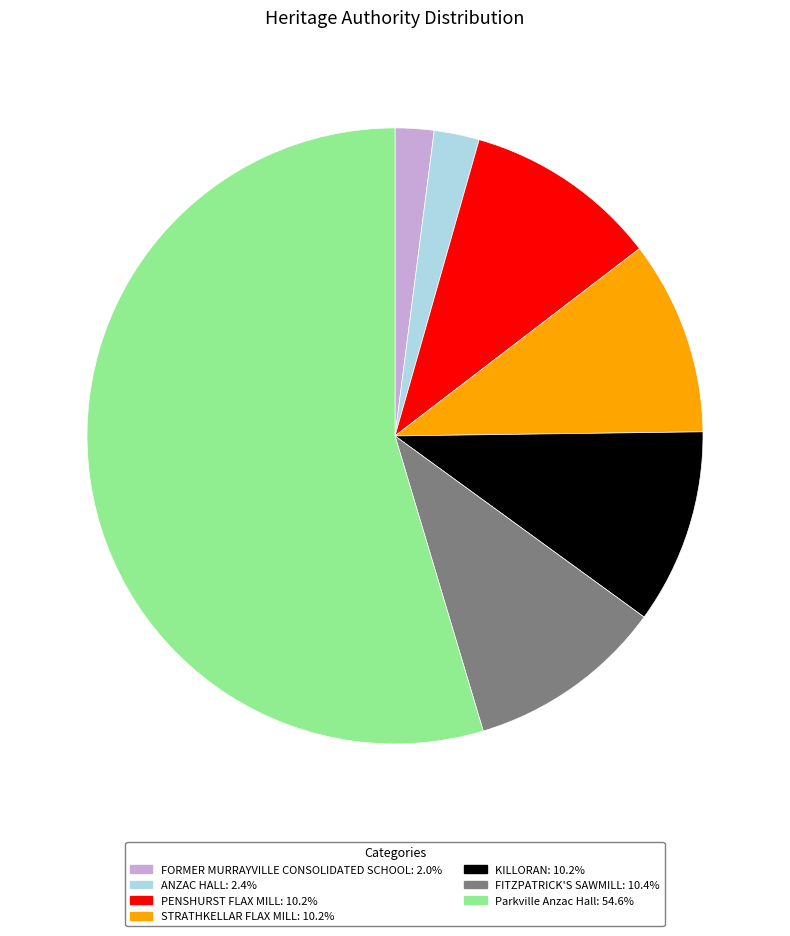

The FITZPATRICK'S SAWMILL slice represents 10% of the pie. True or false?

True